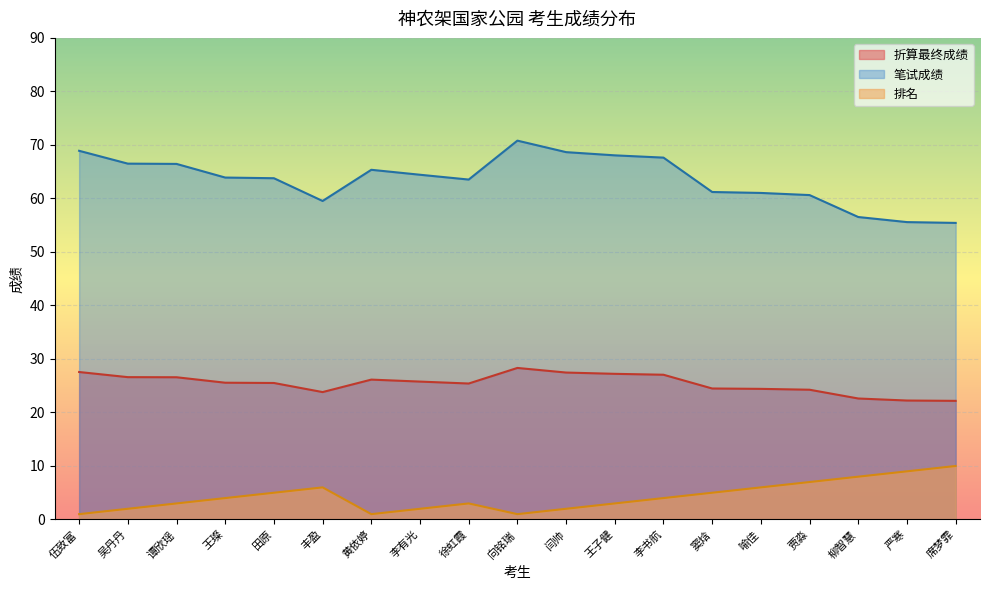

How many data points in 排名 are above 4?

8